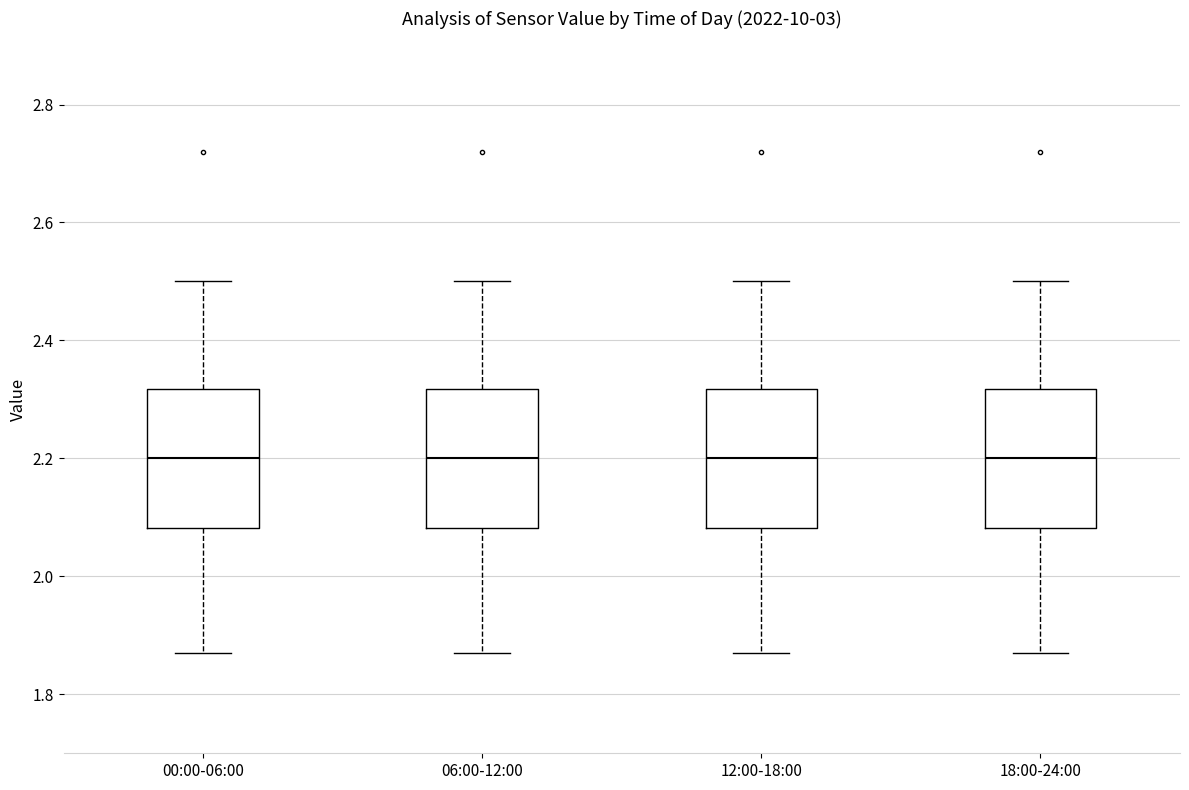

Reading left to right, transcribe this box plot: for each box, give where its median line is, the range the box spans, and where its two whiskers end, as read against the y-axis. The values are not printed on the chart, so give them approximately, as read against the axis.

00:00-06:00: median 2.20, box 2.08 to 2.32, whiskers 1.88 to 2.50
06:00-12:00: median 2.20, box 2.08 to 2.32, whiskers 1.88 to 2.50
12:00-18:00: median 2.20, box 2.08 to 2.32, whiskers 1.88 to 2.50
18:00-24:00: median 2.20, box 2.08 to 2.32, whiskers 1.88 to 2.50